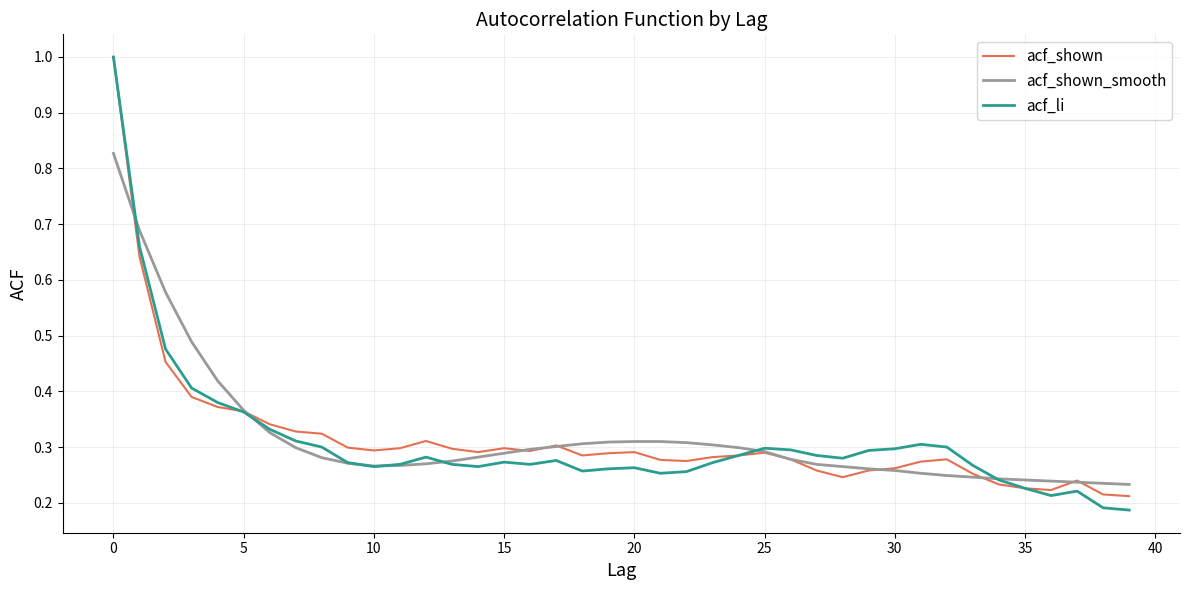

What is the greatest value displayed?

1.0